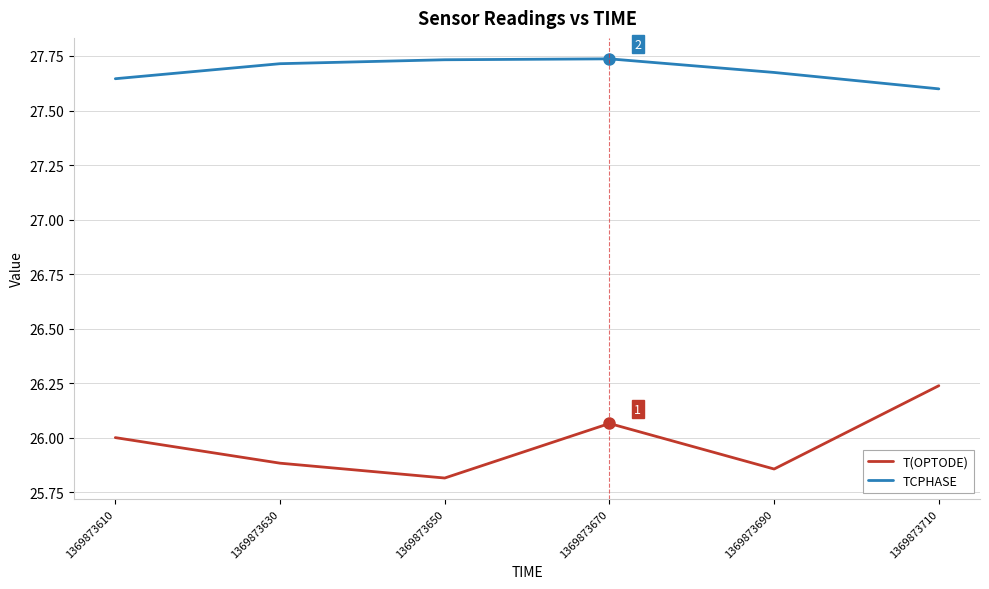

What is the difference between the maximum and minimum values in the T(OPTODE) series?

0.4